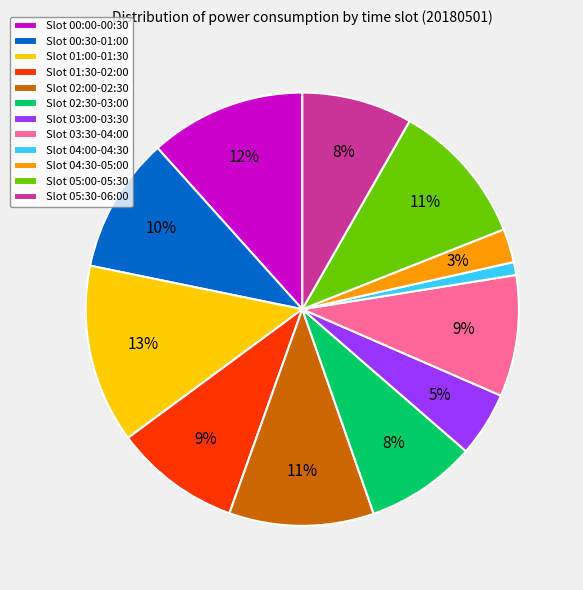

How many slices are in this pie chart?

12